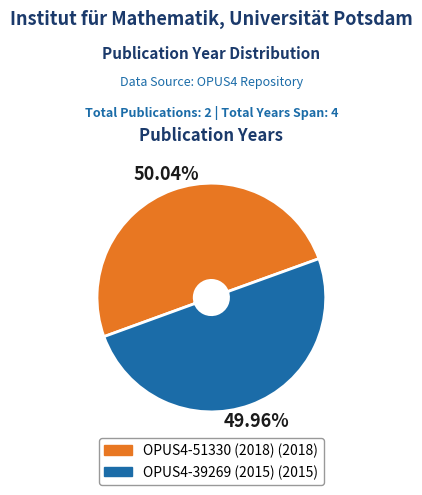

Combined, do OPUS4-39269 (2015) and OPUS4-51330 (2018) account for over 50%?

Yes